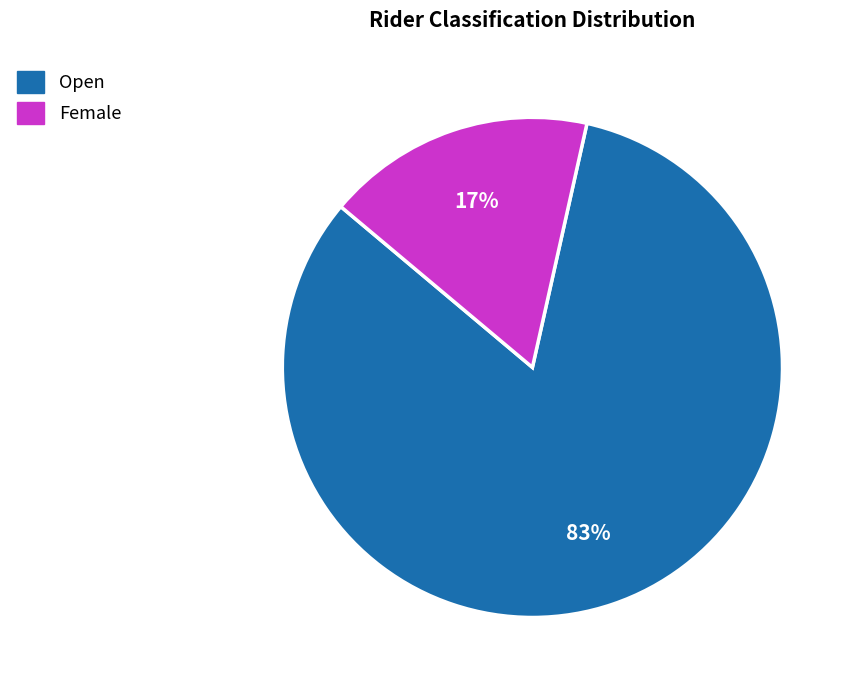

What percentage is the Open slice, to the nearest percent?

83%